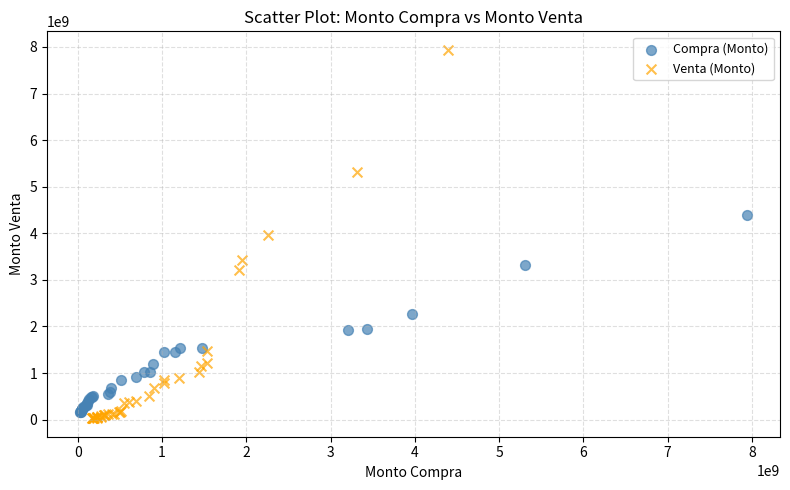

What are all the series names shown in the legend?

Compra (Monto), Venta (Monto)